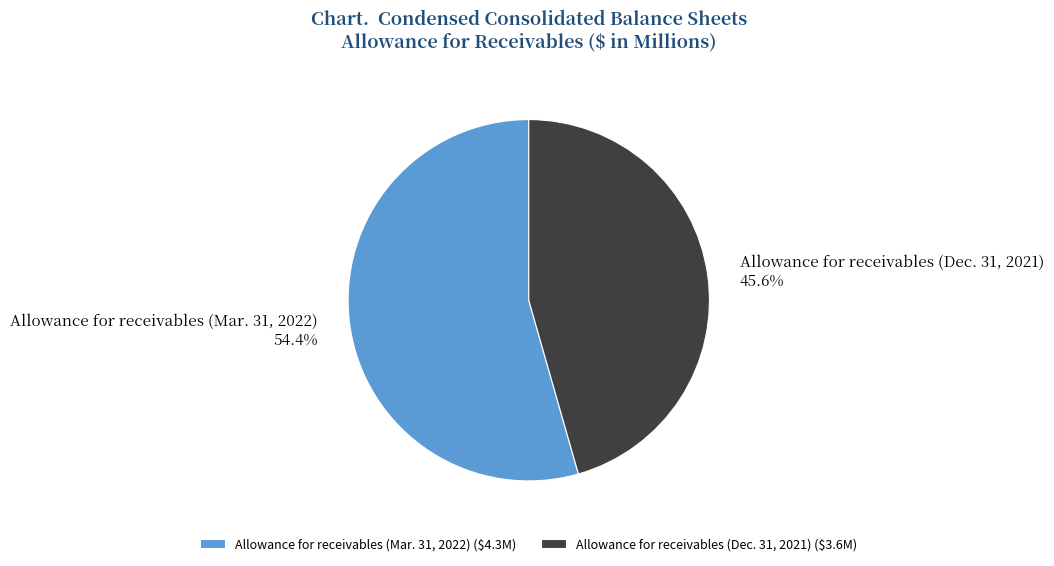

Which category has the smallest portion of the pie?

Allowance for receivables (Dec. 31, 2021)